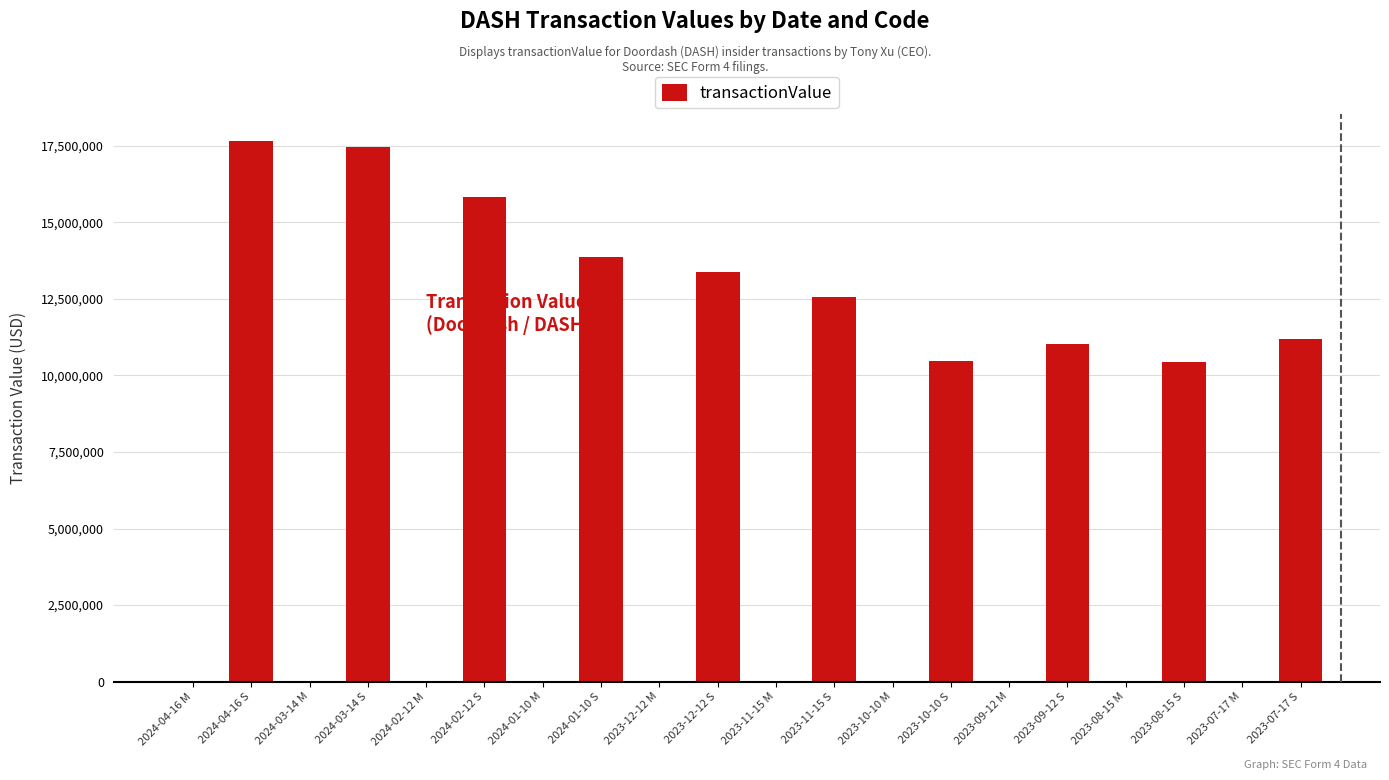

The chart shows a value of 17663909 at 2024-04-16 S. True or false?

True